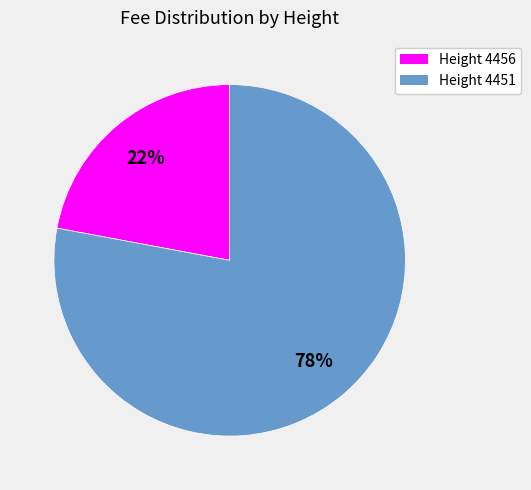

Is there a majority slice in this chart?

Yes